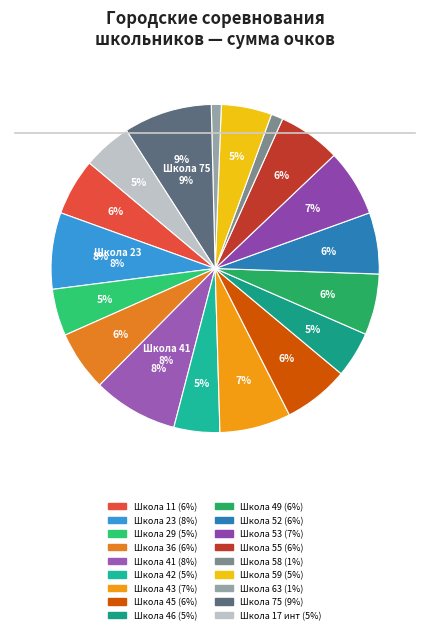

Which category has the biggest portion of the pie?

75